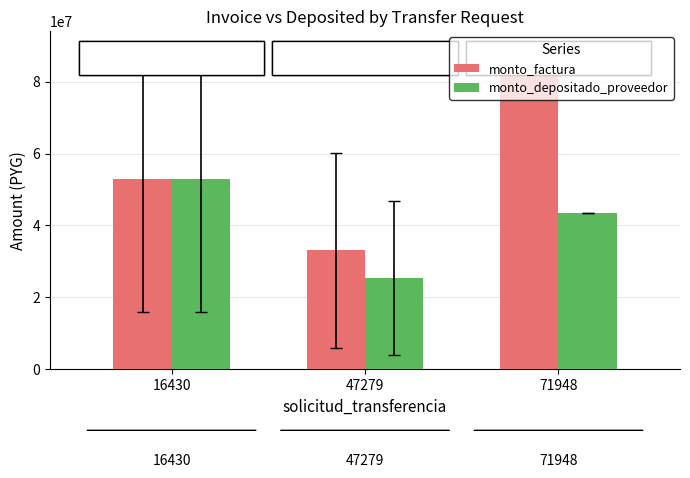

At which category is the sum across all series the highest?

71948